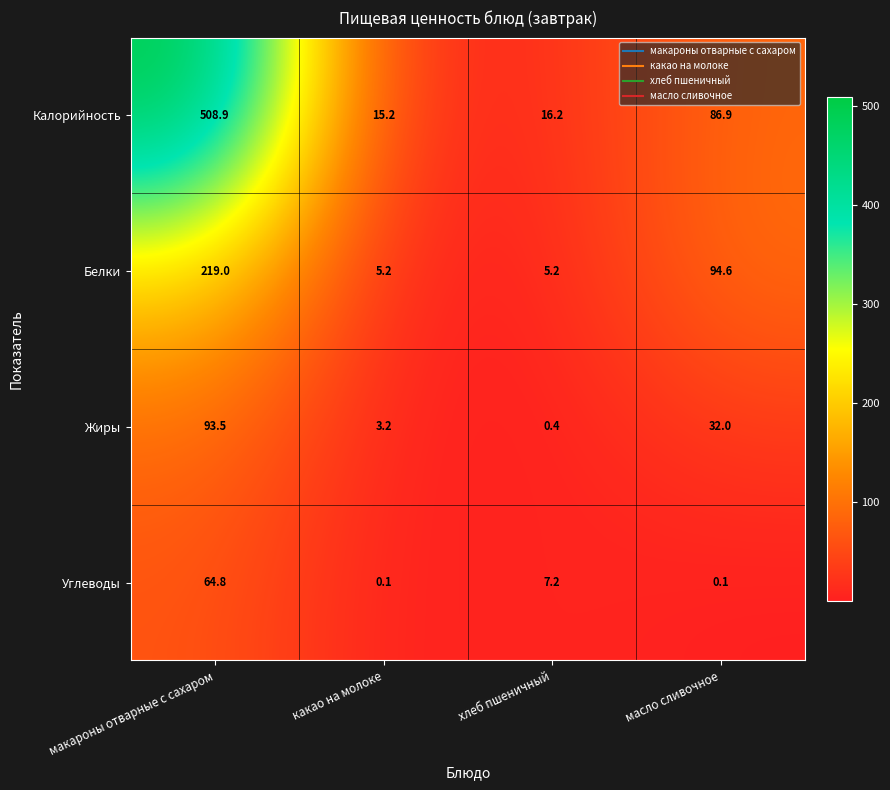

What is the spread (max minus min) of values at какао на молоке?

15.1